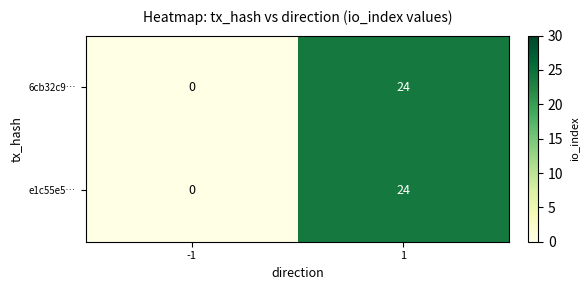

At which category is the sum across all series the highest?

1